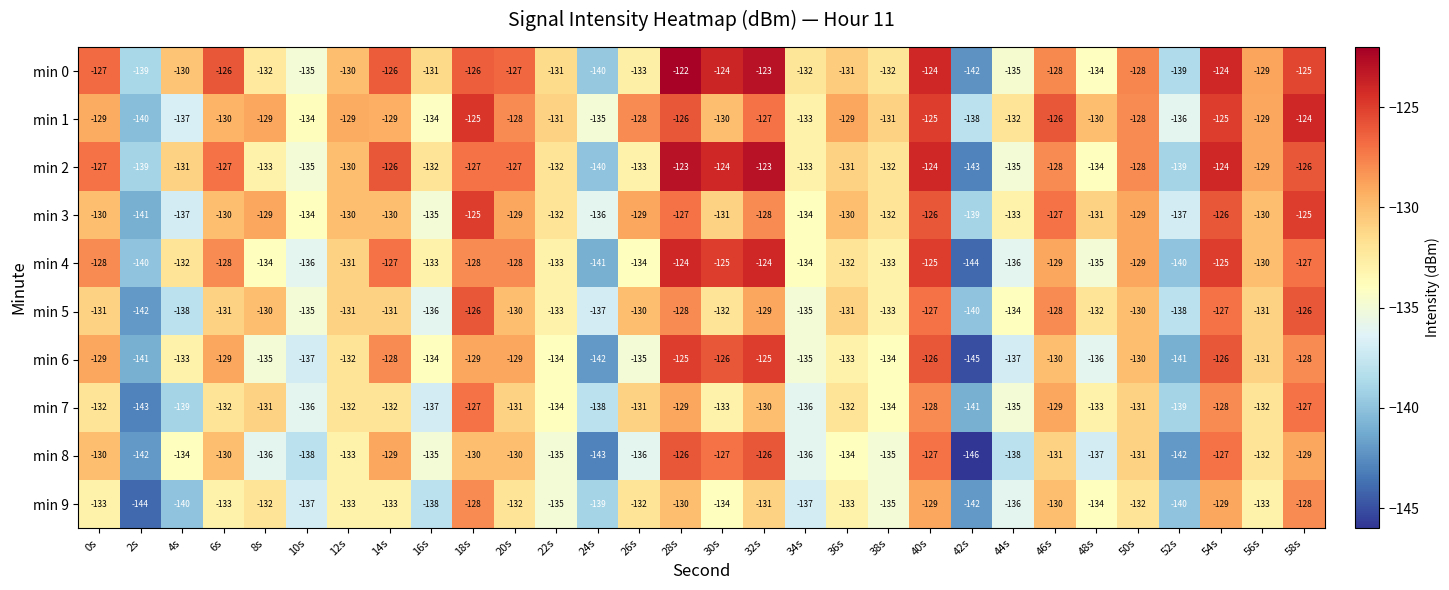

What is the sum of the min 0 values at 20s and 24s?

-267